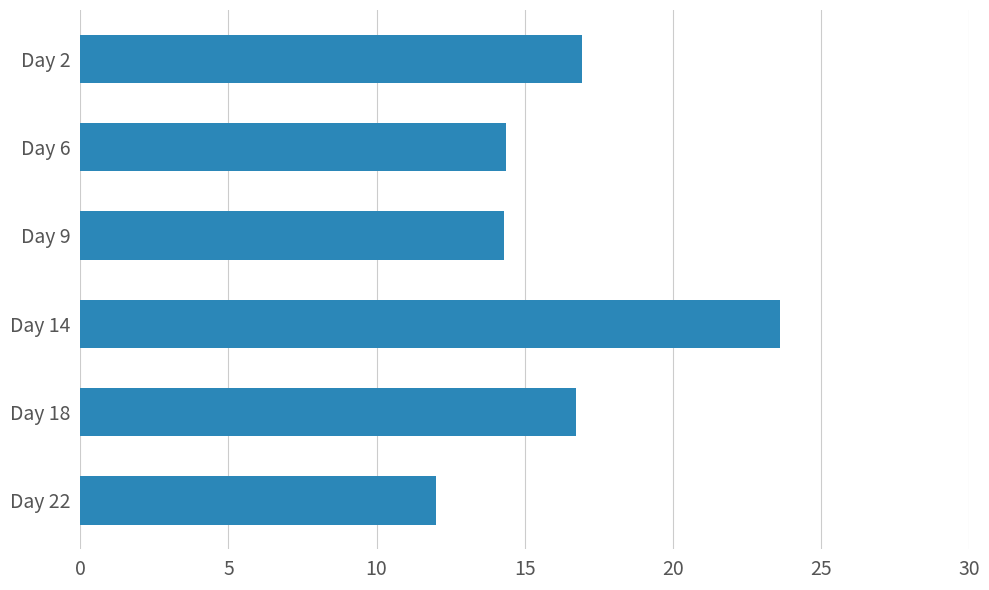

True or false: the data shows 7.7 at Day 22.

False